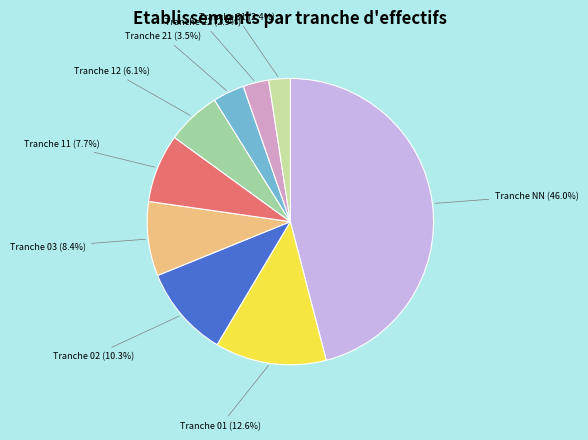

To the nearest percent, what is the average slice percentage?

11%